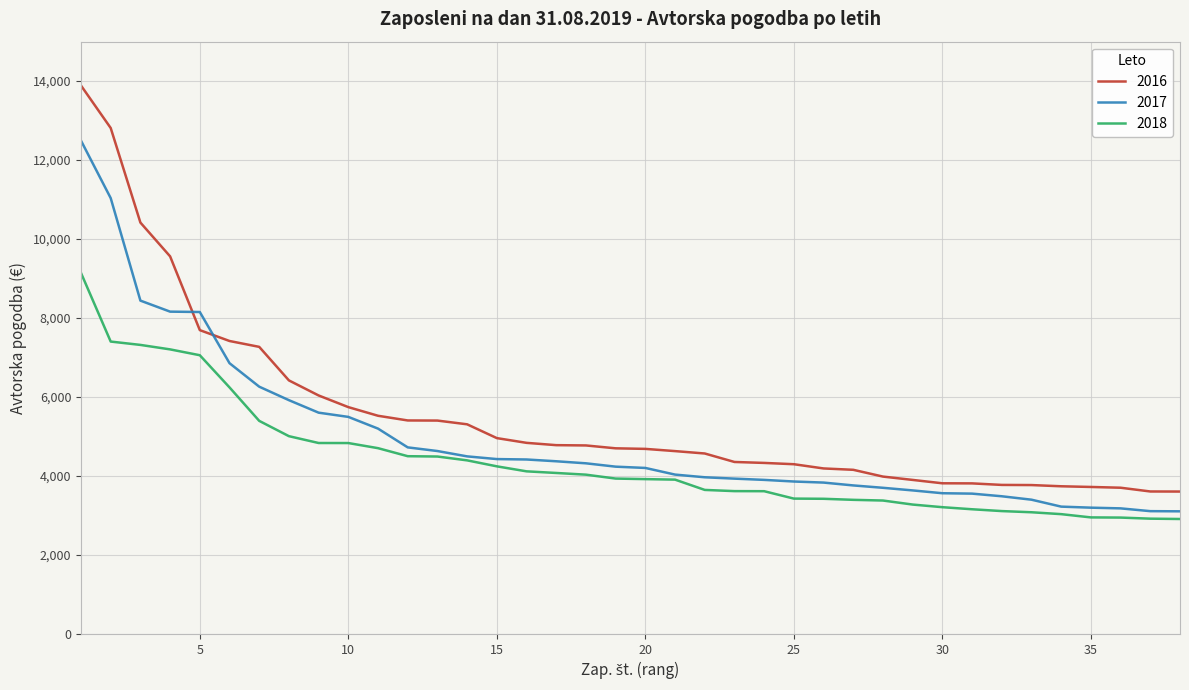

List the series in order of their peak value, highest first.

2016, 2017, 2018